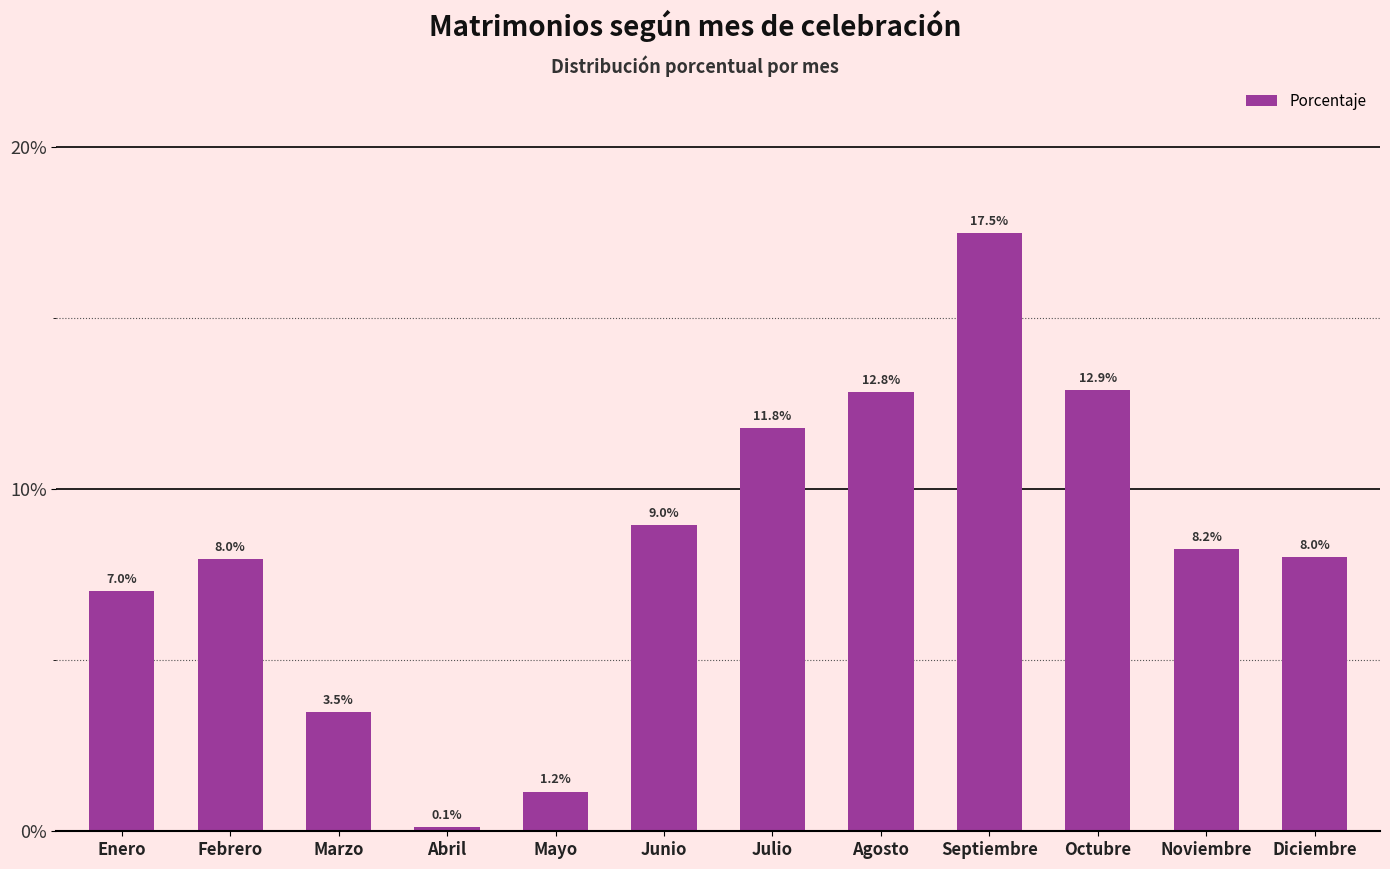

Reading left to right, extract all data points from this chart.

Enero=7.0	Febrero=8.0	Marzo=3.5	Abril=0.1	Mayo=1.2	Junio=9.0	Julio=11.8	Agosto=12.8	Septiembre=17.5	Octubre=12.9	Noviembre=8.2	Diciembre=8.0